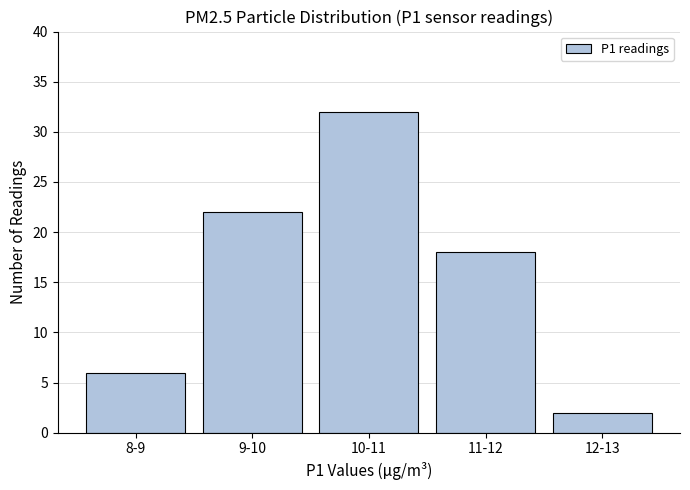

Reading right to left, transcribe all the data shown in this chart.

12-13=2	11-12=18	10-11=32	9-10=22	8-9=6